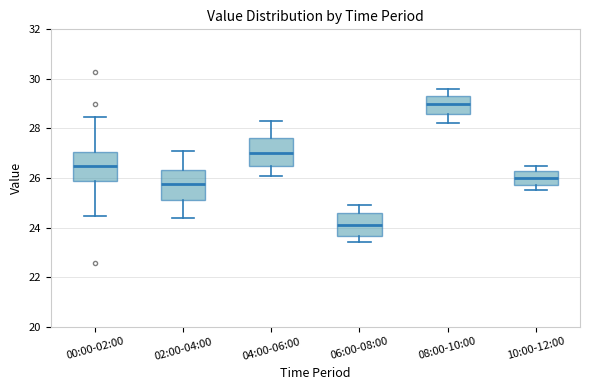

Where does the median line of the box for 10:00-12:00 sit on the y-axis? The values are not printed on the chart, so give them approximately, as read against the axis.

26.0